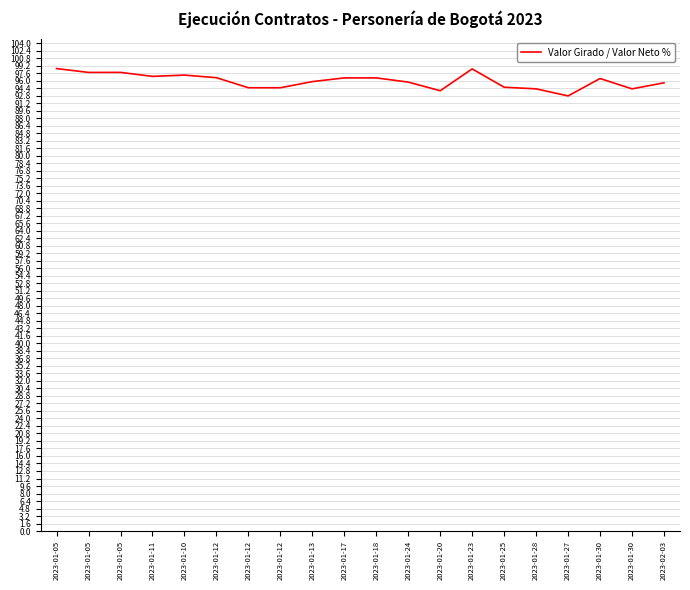

What is the difference between the second highest and minimum values?

5.8